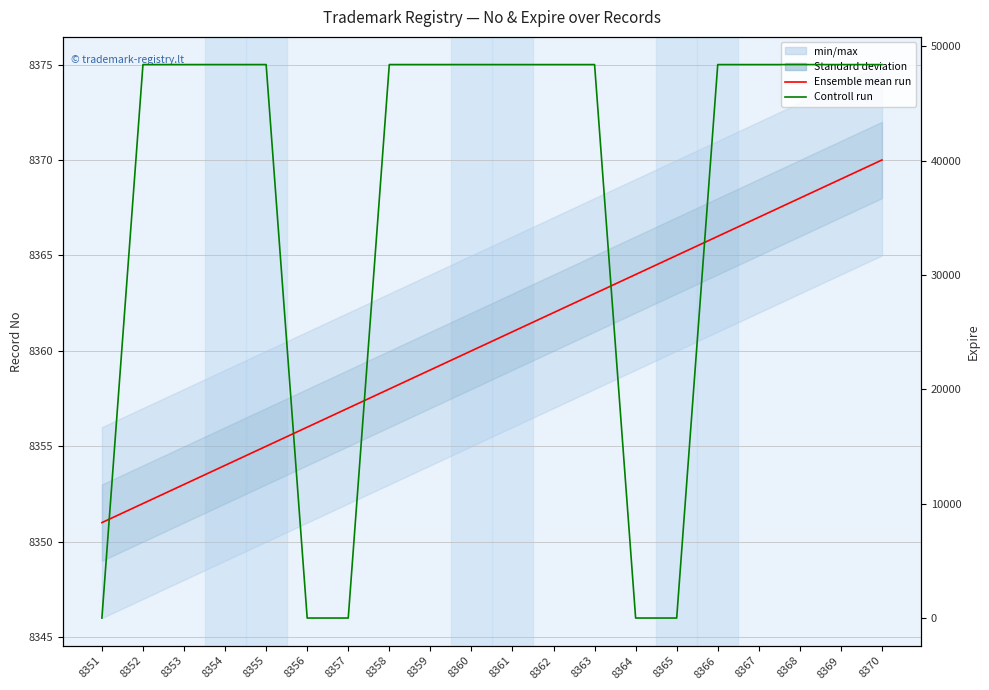

What is the value of the Ensemble mean run (No) point at the 6th from the left?

8356